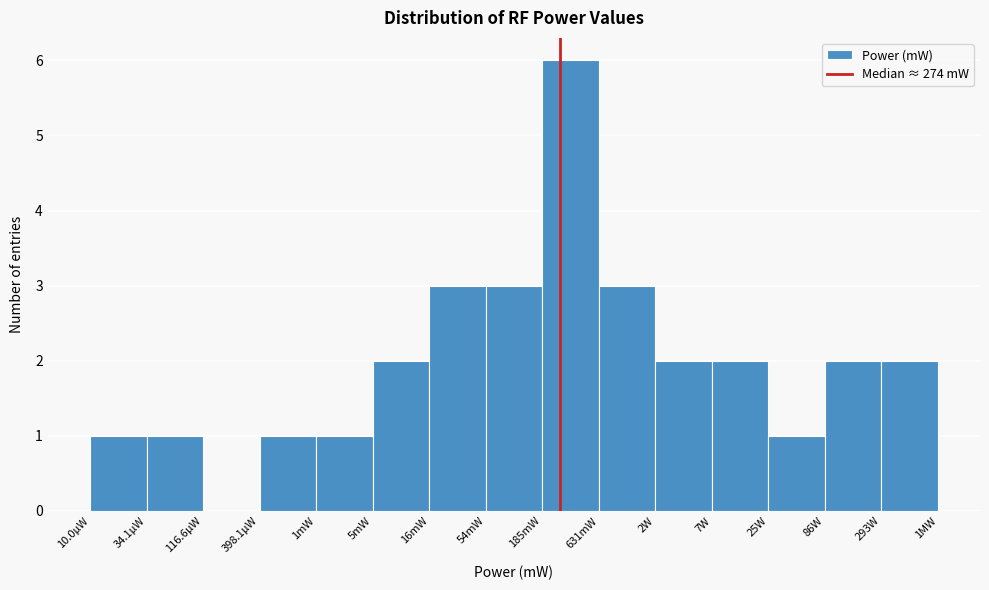

Reading left to right, extract all data points from this chart.

10.0µW=1	34.1µW=1	116.6µW=0	398.1µW=1	1mW=1	5mW=2	16mW=3	54mW=3	185mW=6	631mW=3	2W=2	7W=2	25W=1	86W=2	293W=2